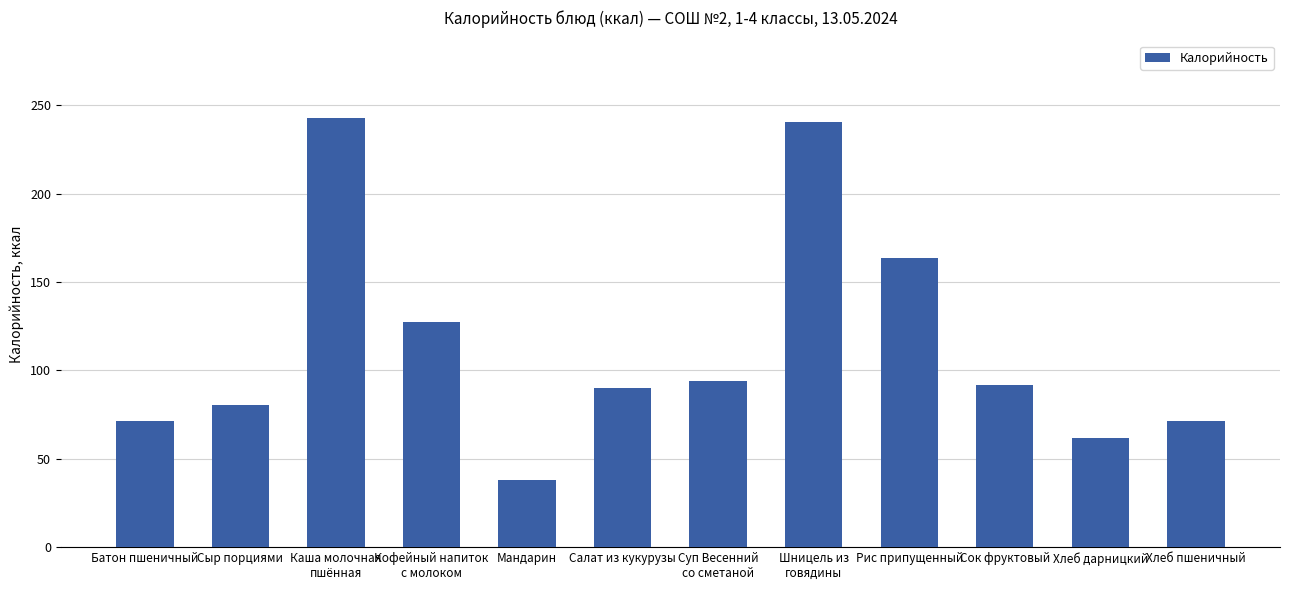

What is the average value?

114.5